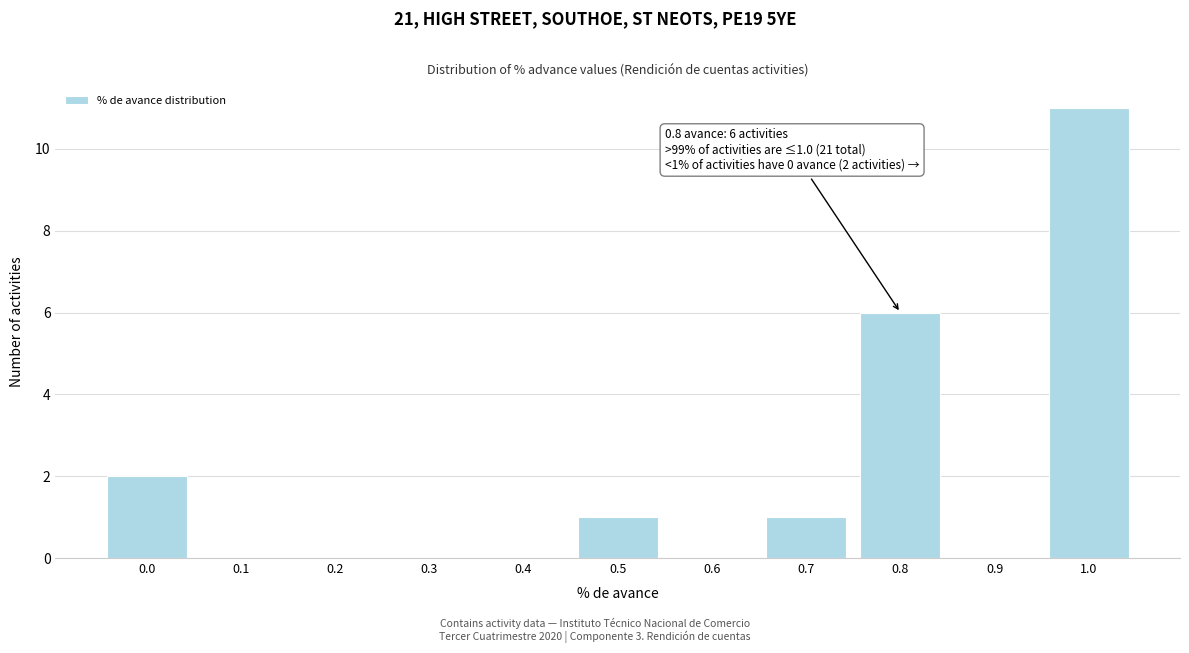

Reading right to left, what are all the values shown in this chart?

1.0=11	0.9=0	0.8=6	0.7=1	0.6=0	0.5=1	0.4=0	0.3=0	0.2=0	0.1=0	0.0=2